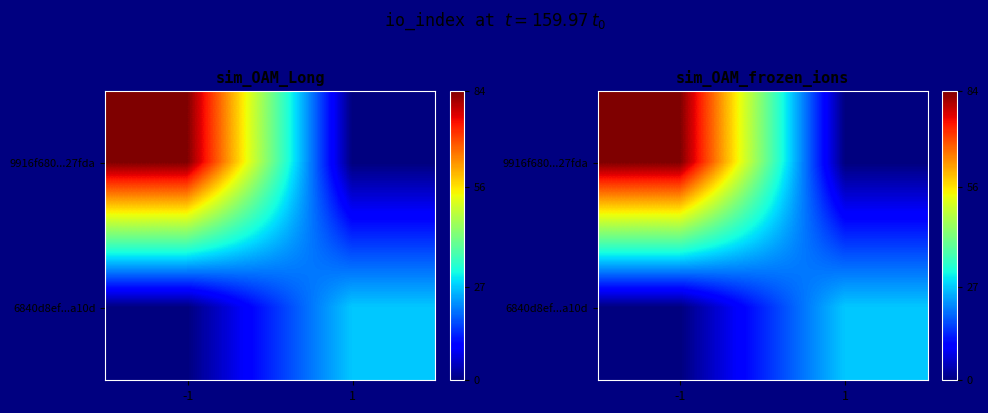

True or false: 9916f680...27fda has a value of 144 at -1.

False